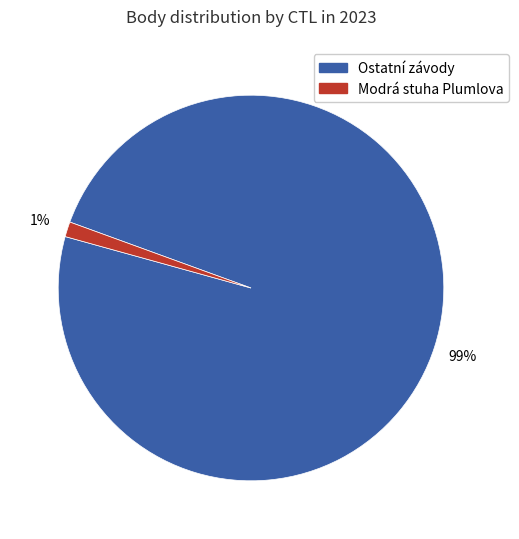

To the nearest percent, what is the average slice percentage?

50%